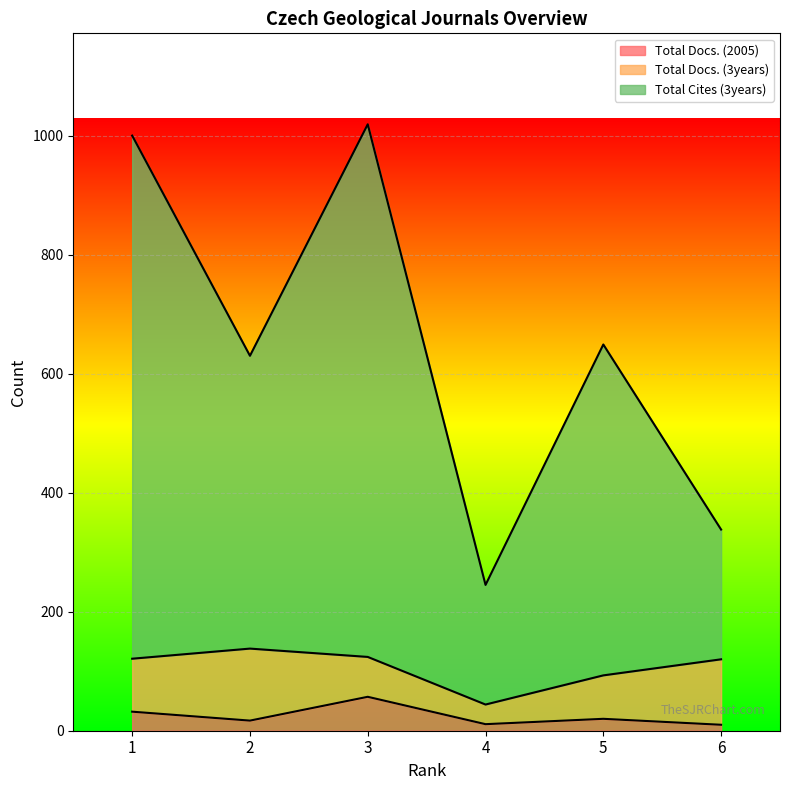

What is the maximum value for Total Docs. (2005)?

57